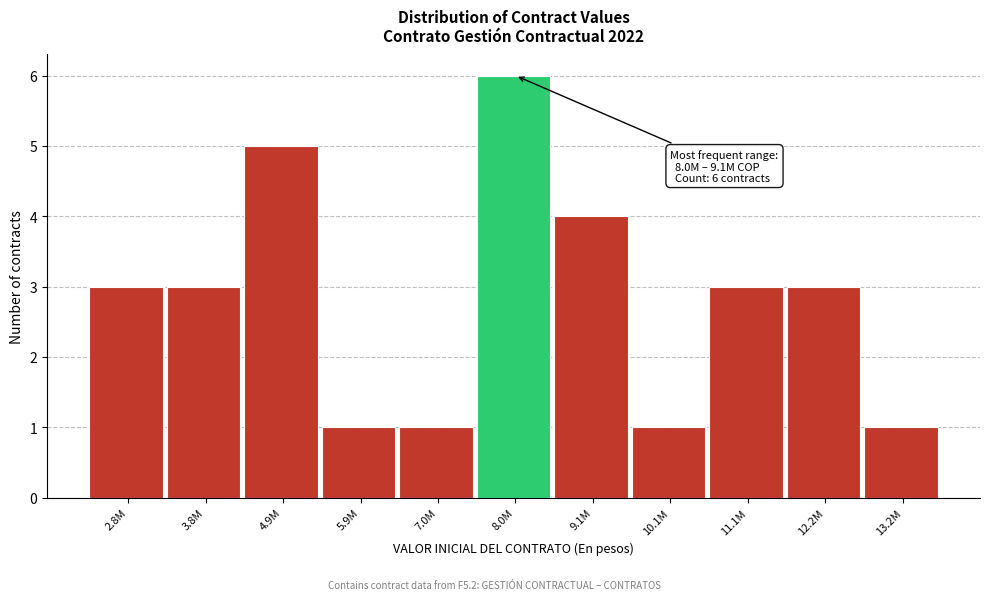

Reading right to left, what are all the values shown in this chart?

13.2M=1	12.2M=3	11.1M=3	10.1M=1	9.1M=4	8.0M=6	7.0M=1	5.9M=1	4.9M=5	3.8M=3	2.8M=3